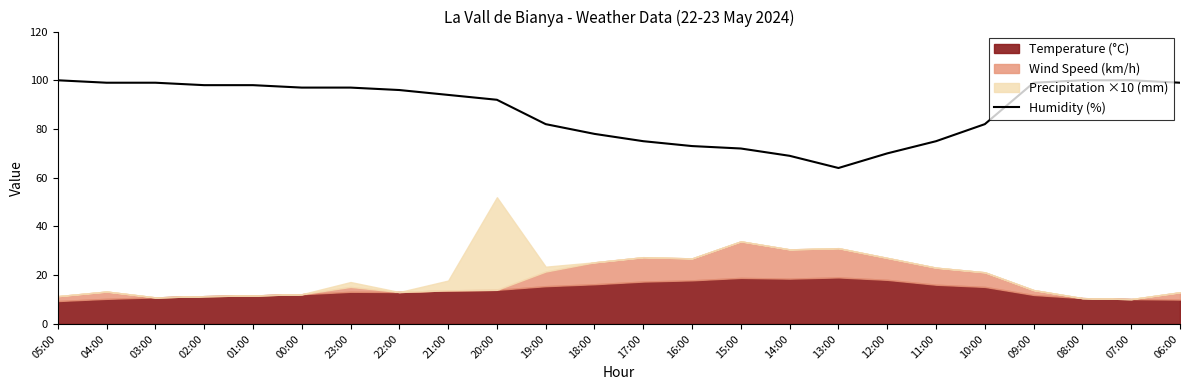

Rank the categories by value from highest to lowest.

05:00, 08:00, 07:00, 04:00, 03:00, 09:00, 06:00, 02:00, 01:00, 00:00, 23:00, 22:00, 21:00, 20:00, 19:00, 10:00, 18:00, 17:00, 11:00, 16:00, 15:00, 12:00, 14:00, 13:00